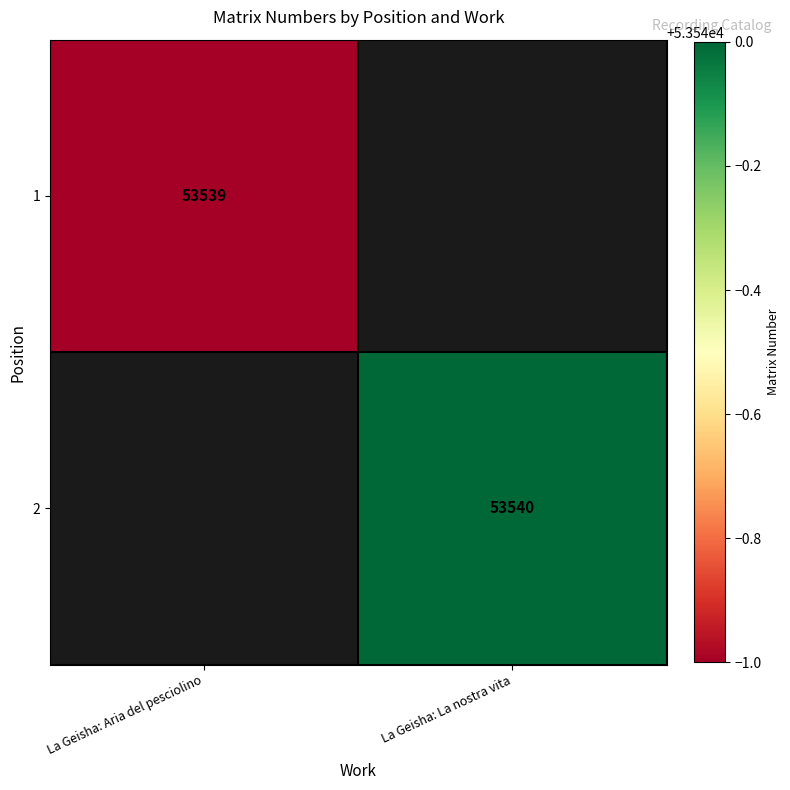

Is the value of 2 at La Geisha: La nostra vita greater than the value of 1 at La Geisha: Aria del pesciolino?

Yes